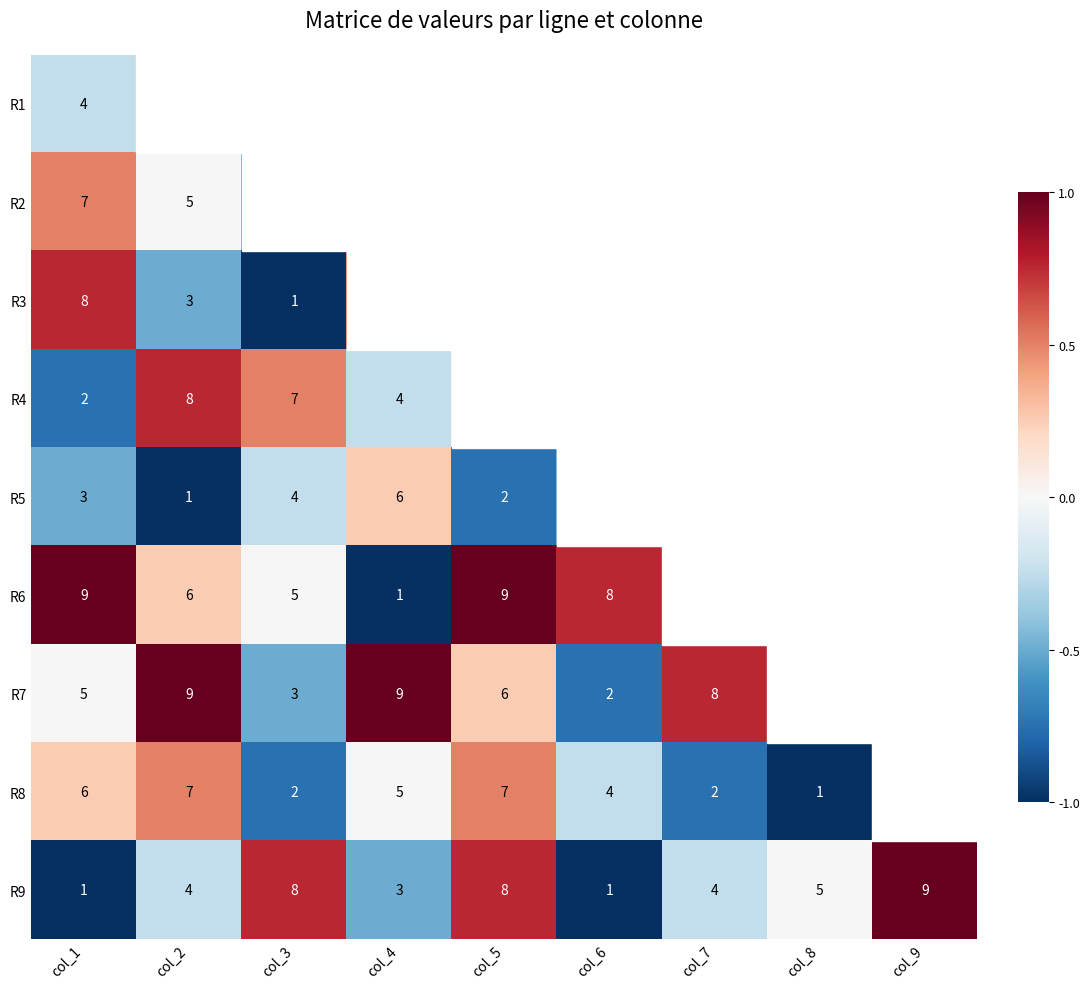

Between col_5 and col_3, which is larger?

col_3